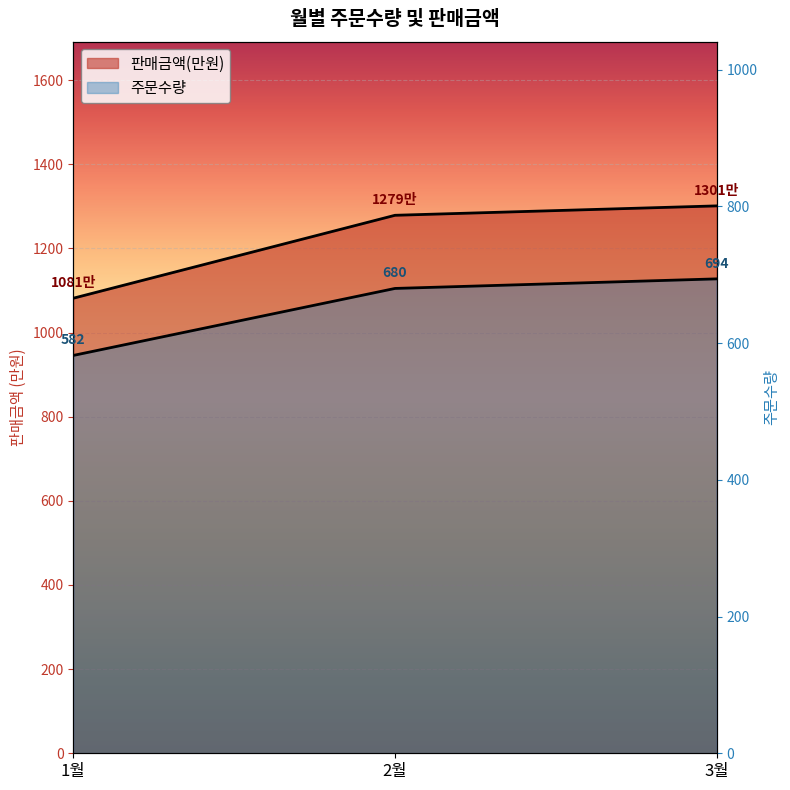

Reading right to left, transcribe all the data shown in this chart.

주문수량: 3월=694.0	2월=680.0	1월=582.0
판매금액: 3월=1300.9	2월=1278.6	1월=1081.5